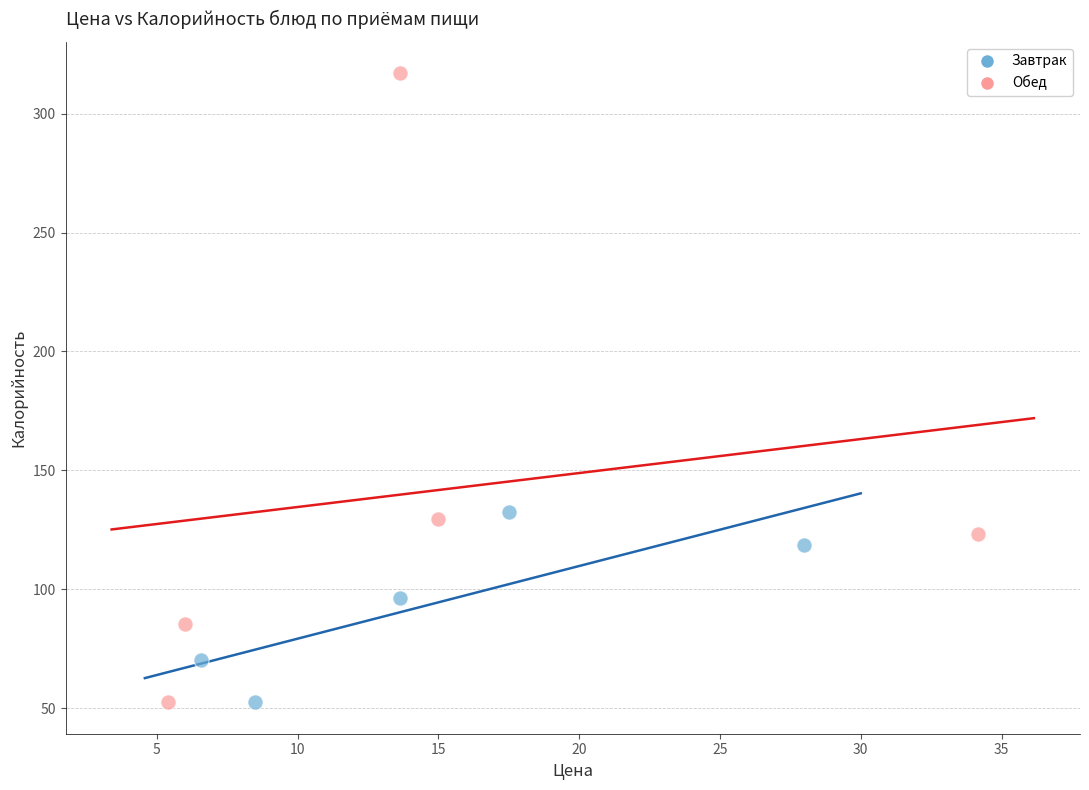

Which series contains the highest Y value?

Обед